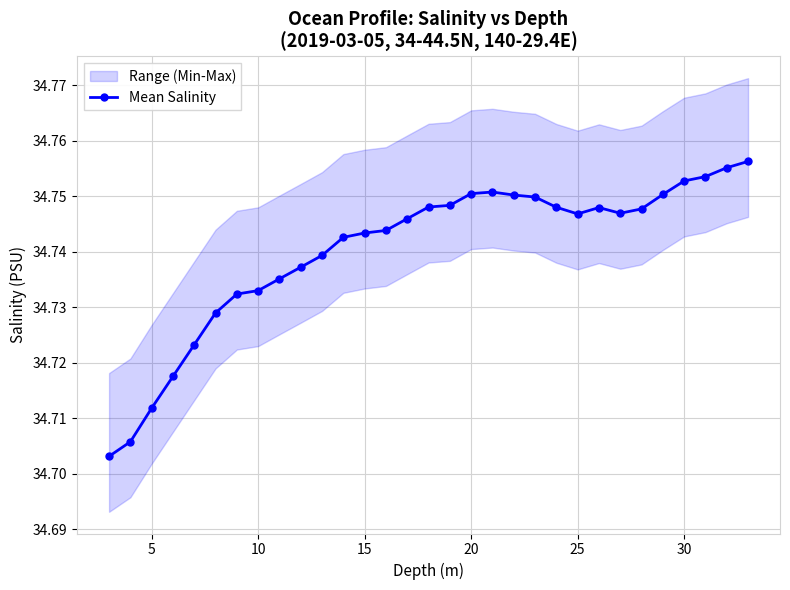

How many values are between 34 and 35?

31